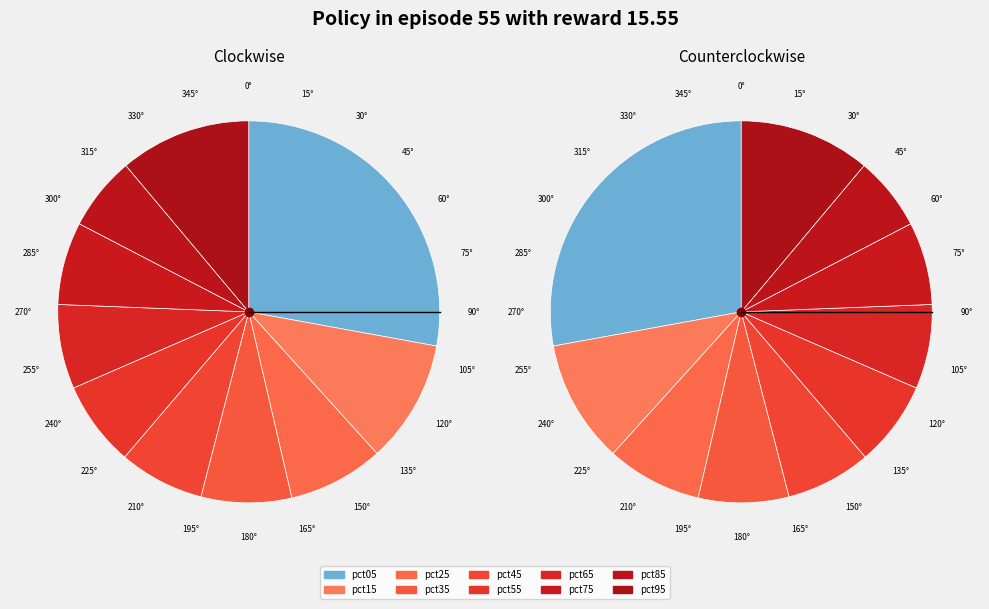

Is it true that pct65 is 18% of the pie?

False